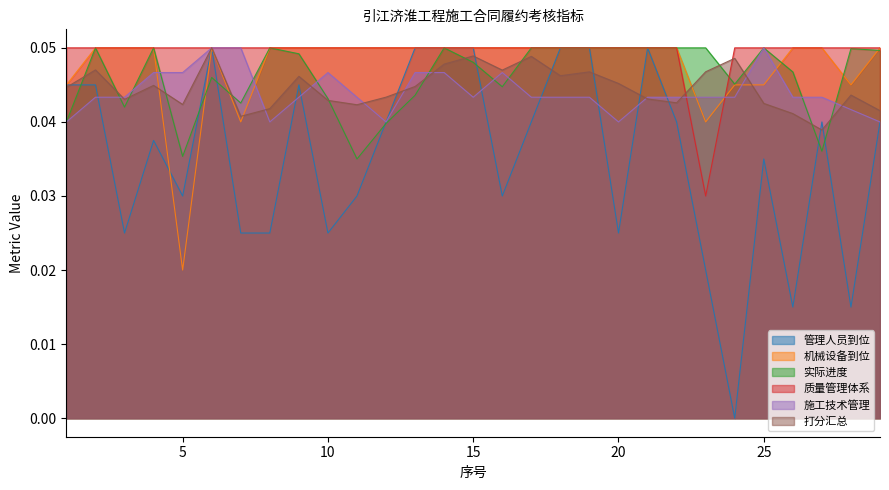

The value of 实际进度 at 8 is 0.1. True or false?

False